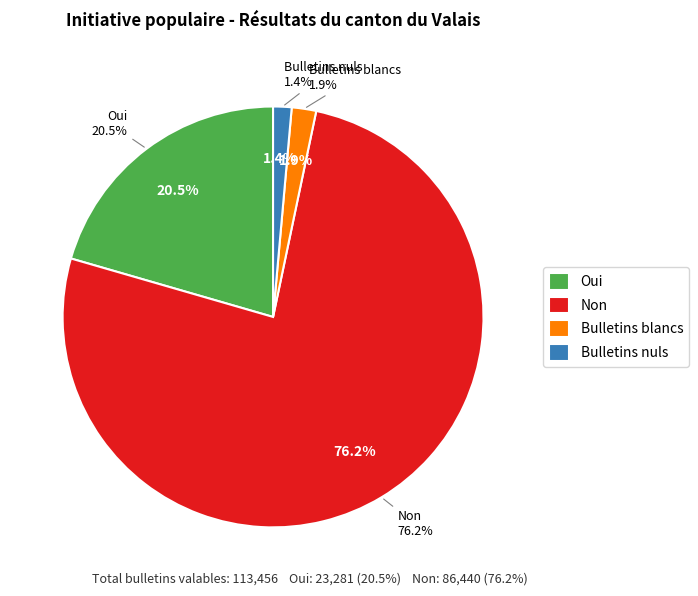

Does Bulletins nuls account for over 50% of the chart?

No